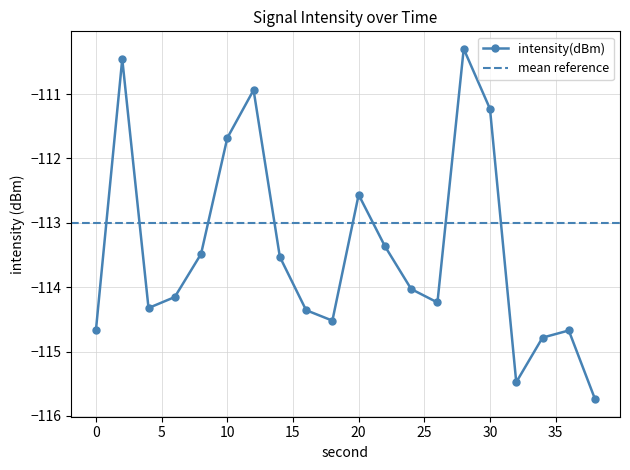

Reading left to right, what are all the values shown in this chart?

0=-114.7	2=-110.5	4=-114.3	6=-114.2	8=-113.5	10=-111.7	12=-110.9	14=-113.5	16=-114.4	18=-114.5	20=-112.6	22=-113.4	24=-114.0	26=-114.2	28=-110.3	30=-111.2	32=-115.5	34=-114.8	36=-114.7	38=-115.7